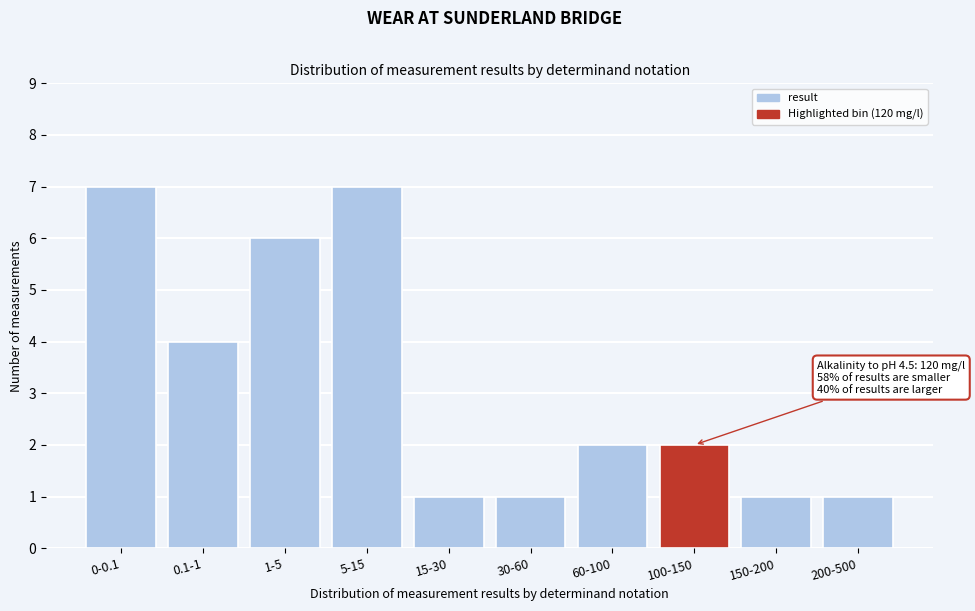

Reading right to left, what are all the values shown in this chart?

200-500=1	150-200=1	100-150=2	60-100=2	30-60=1	15-30=1	5-15=7	1-5=6	0.1-1=4	0-0.1=7